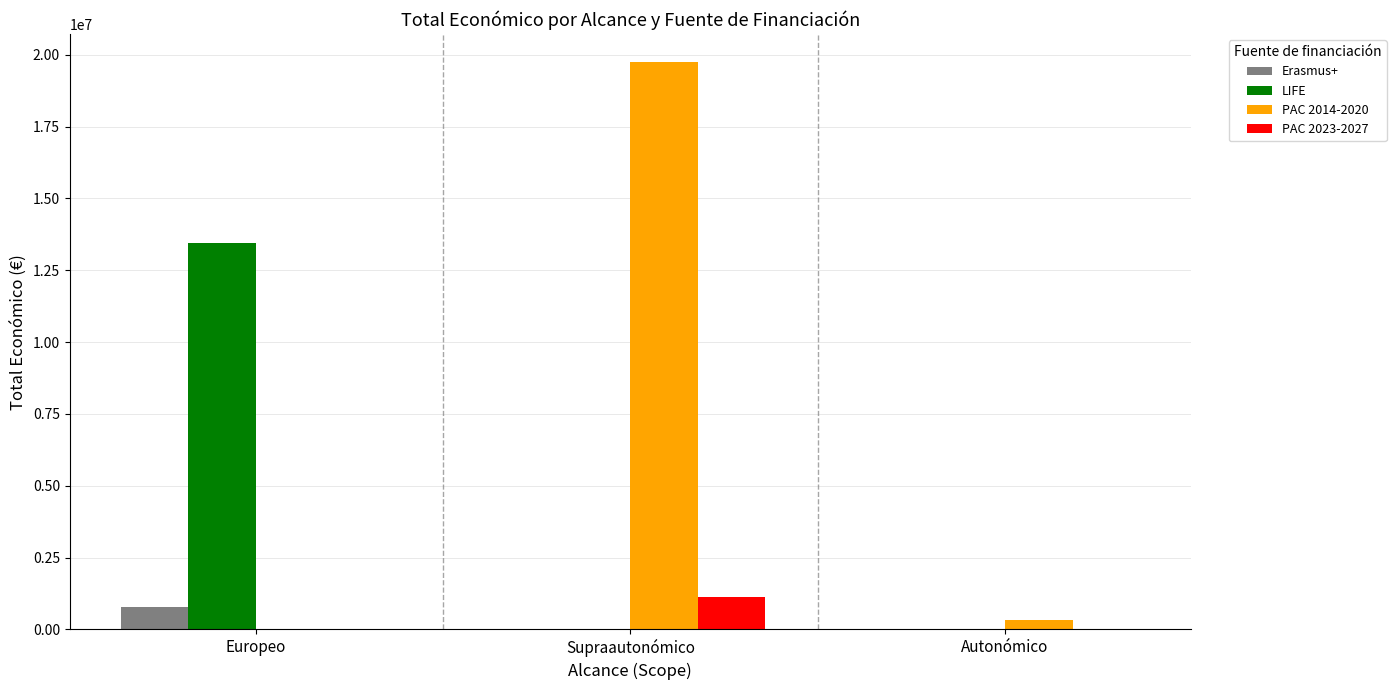

Which series has the largest total across all categories?

PAC 2014-2020